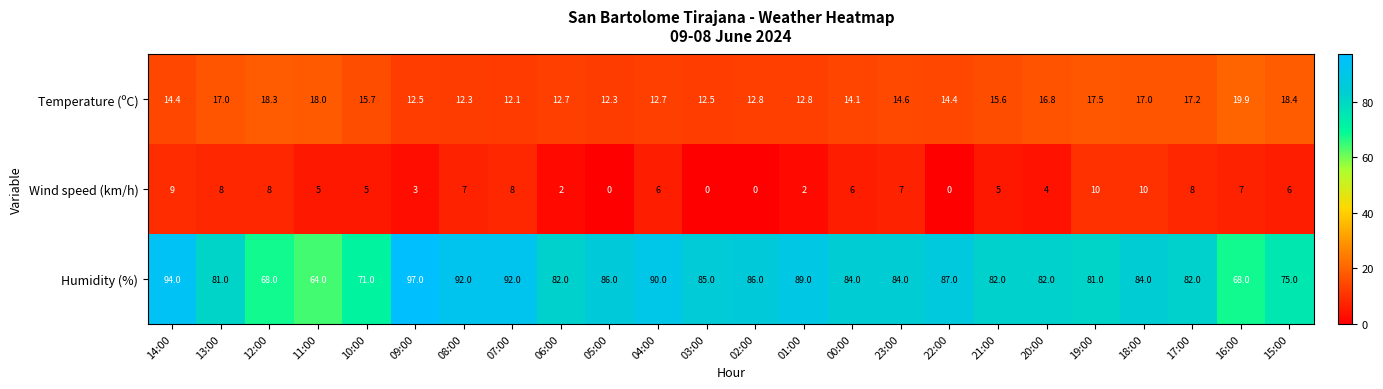

At how many categories does at least one series exceed 2?

24